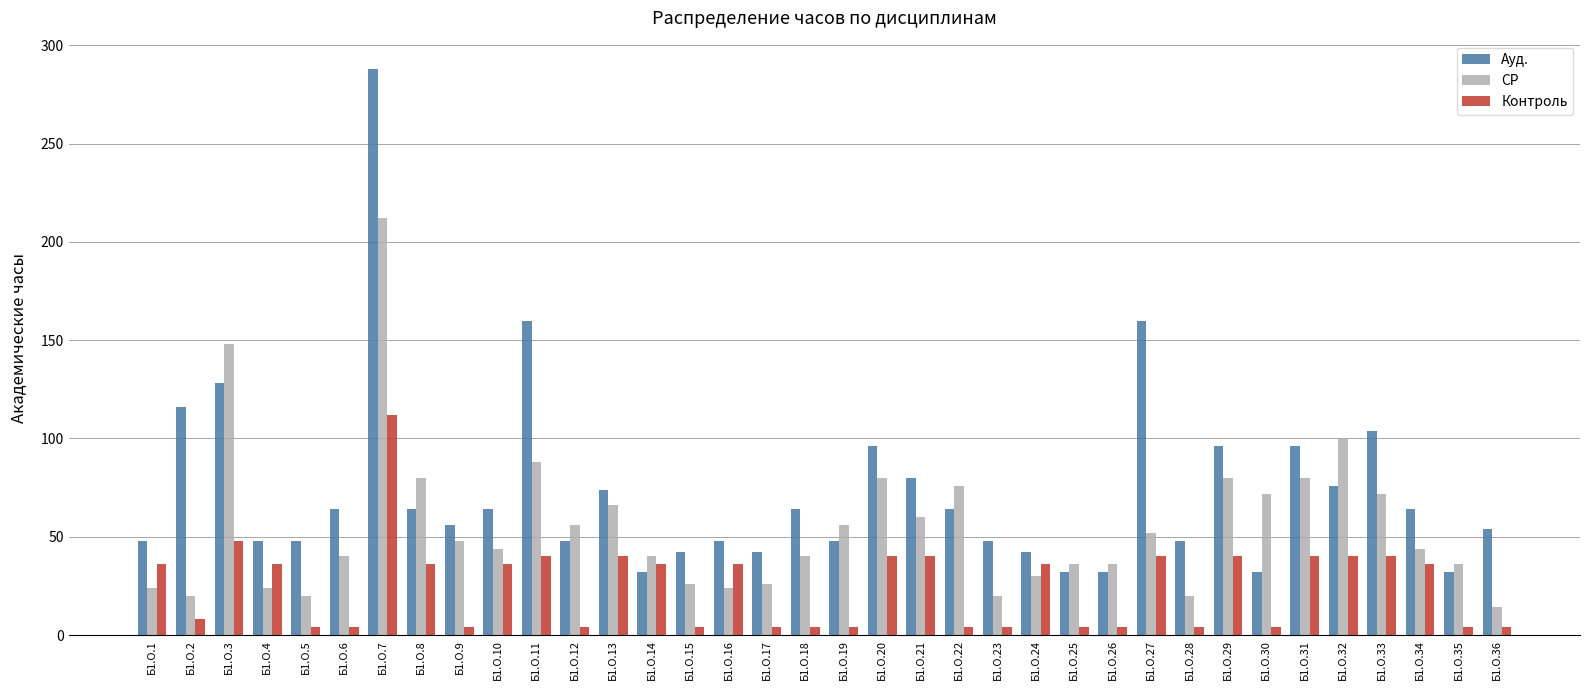

What are all the series names shown in the legend?

Ауд., СР, Контроль